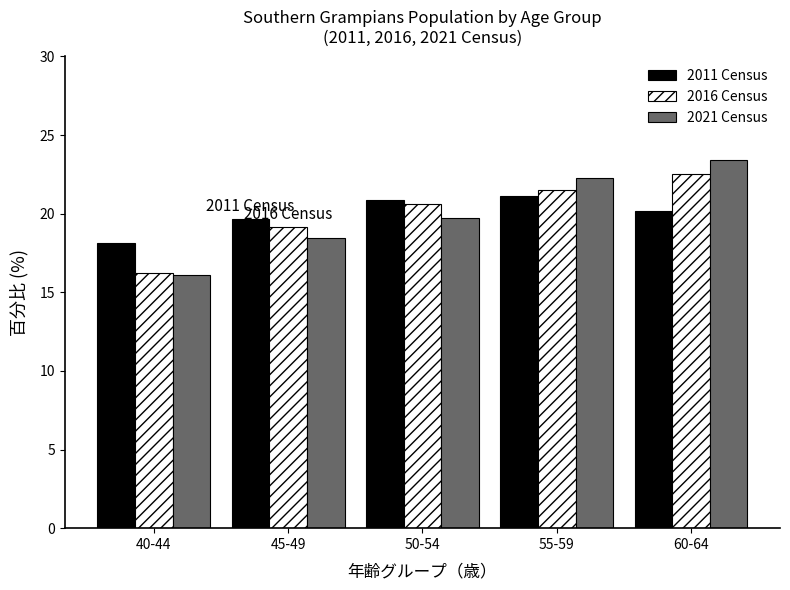

Reading left to right, transcribe all the data shown in this chart.

2011 Census: 40-44=18.2	45-49=19.7	50-54=20.9	55-59=21.1	60-64=20.1
2016 Census: 40-44=16.2	45-49=19.1	50-54=20.6	55-59=21.5	60-64=22.5
2021 Census: 40-44=16.1	45-49=18.5	50-54=19.7	55-59=22.3	60-64=23.4